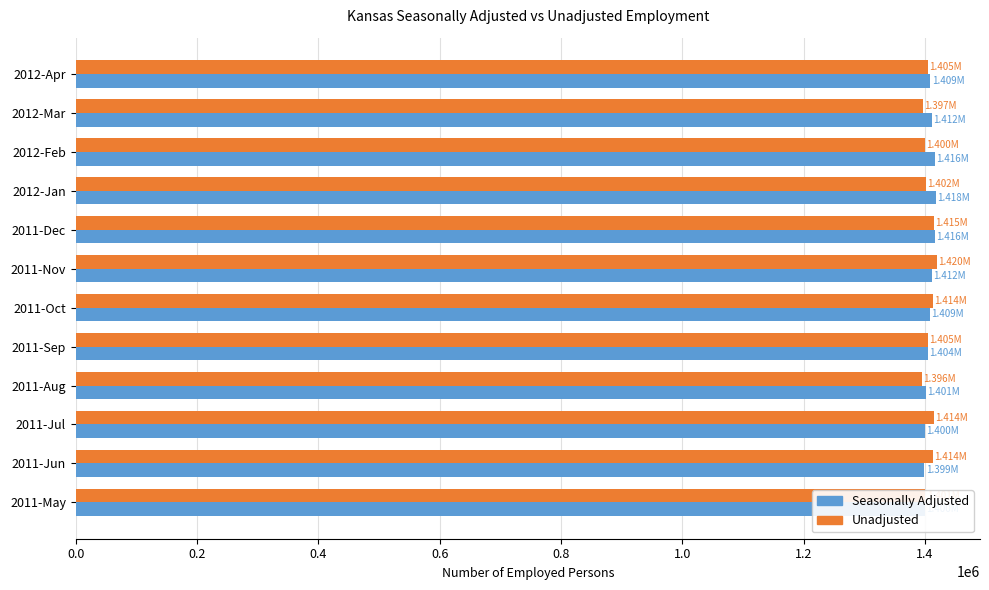

What is the average value of the Seasonally Adjusted series?

1408076